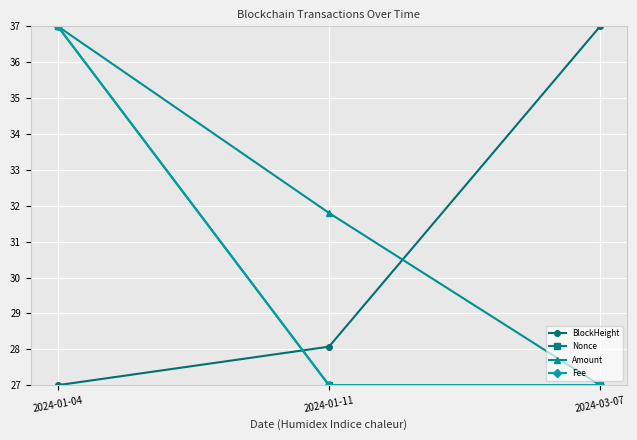

Reading right to left, transcribe all the data shown in this chart.

BlockHeight: 37.0	28.1	27.0
Nonce: 27.0	27.0	37.0
Amount: 27.0	31.8	37.0
Fee: 27.0	27.0	37.0